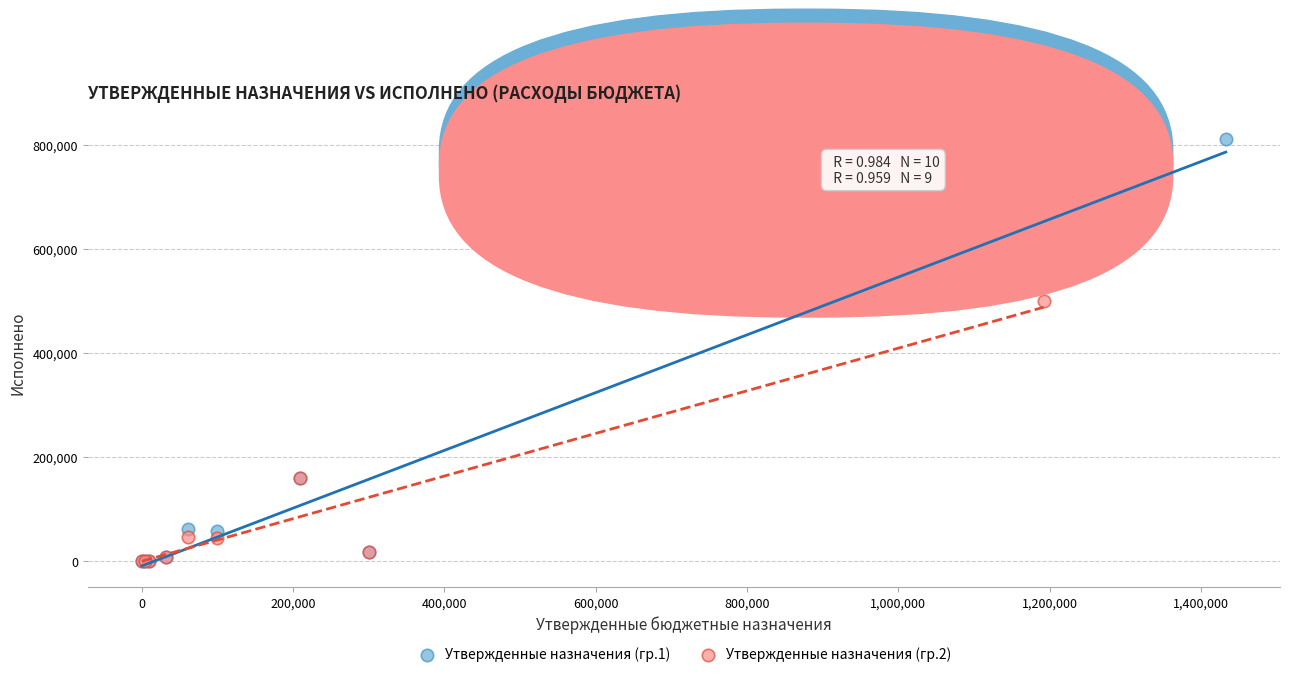

What are all the series names shown in the legend?

Утвержденные назначения (гр.1), Утвержденные назначения (гр.2)